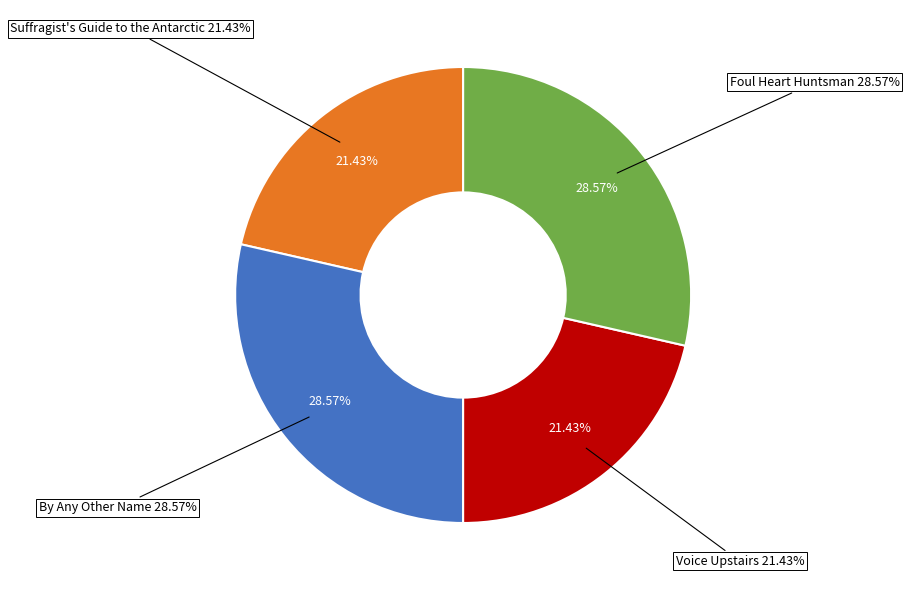

Does any single category account for the majority?

No